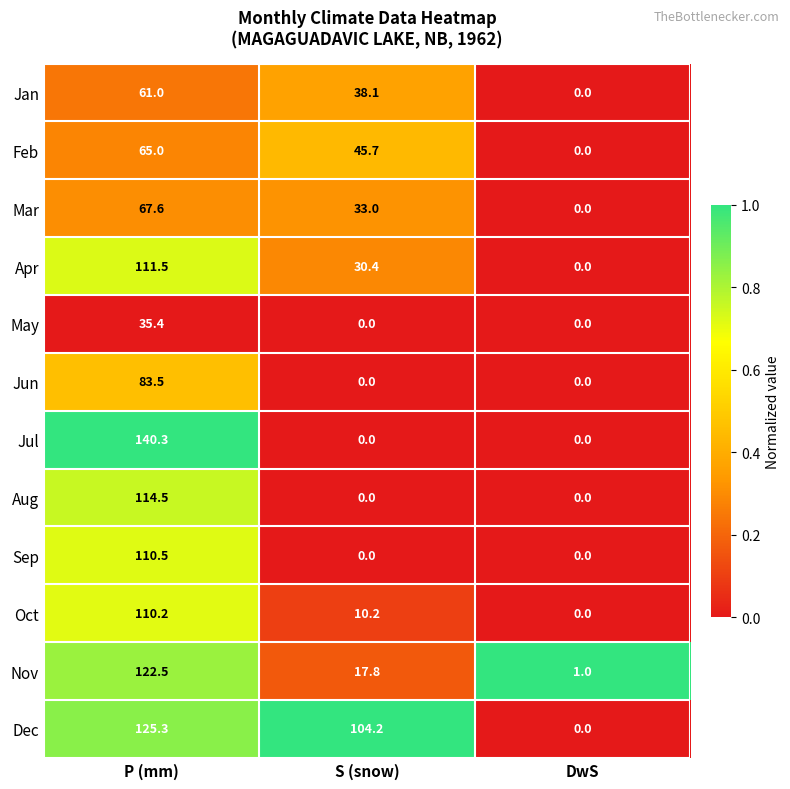

Between P (mm) and S (snow), which series saw the biggest shift?

Jul